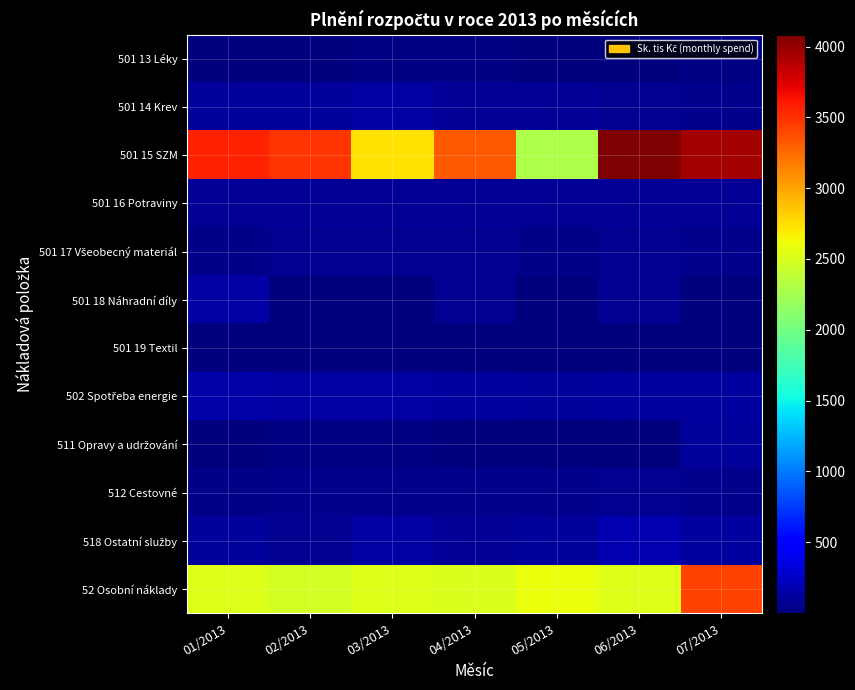

List the series in order of their peak value, lowest first.

501 19 Textil, 501 13 Léky, 512 Cestovné, 501 17 Všeobecný materiál, 501 16 Potraviny, 511 Opravy a udržování, 501 18 Náhradní díly, 501 14 Krev, 502 Spotřeba energie, 518 Ostatní služby, 52 Osobní náklady, 501 15 SZM